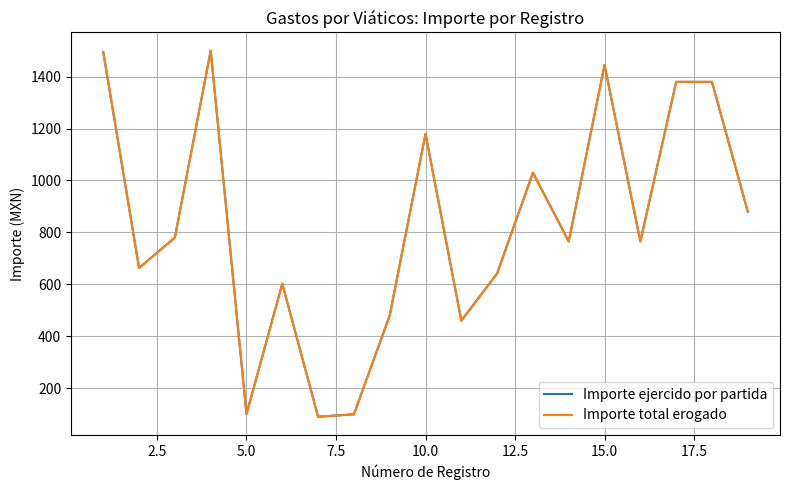

What is the value of the Importe total erogado point at the 8th from the left?

99.0